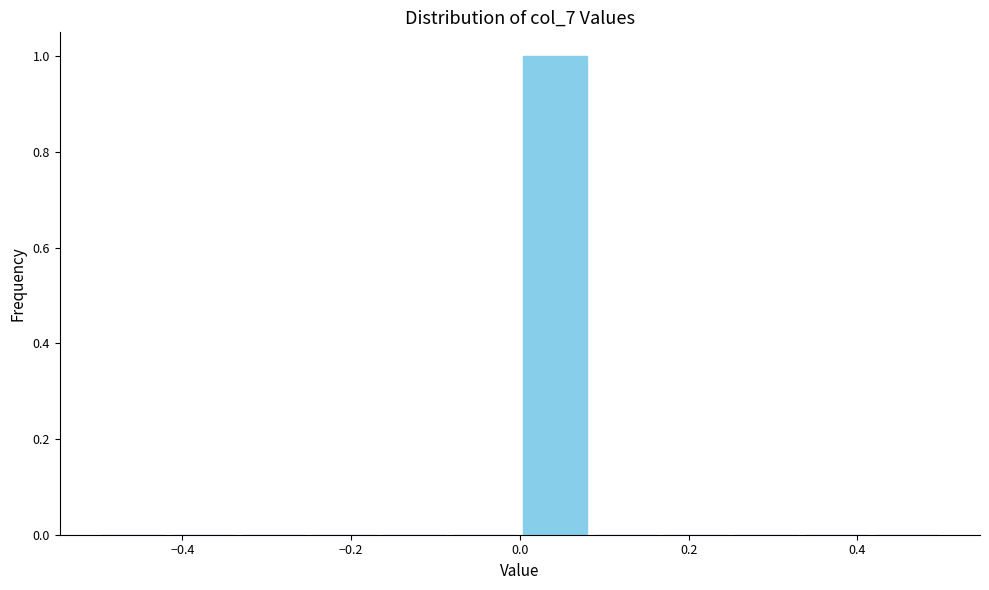

What is the height of the bar covering 0.00 to 0.08 on the x-axis? Neither the bar edges nor the heights are printed on the chart, so give them approximately, as read against the axes.

1